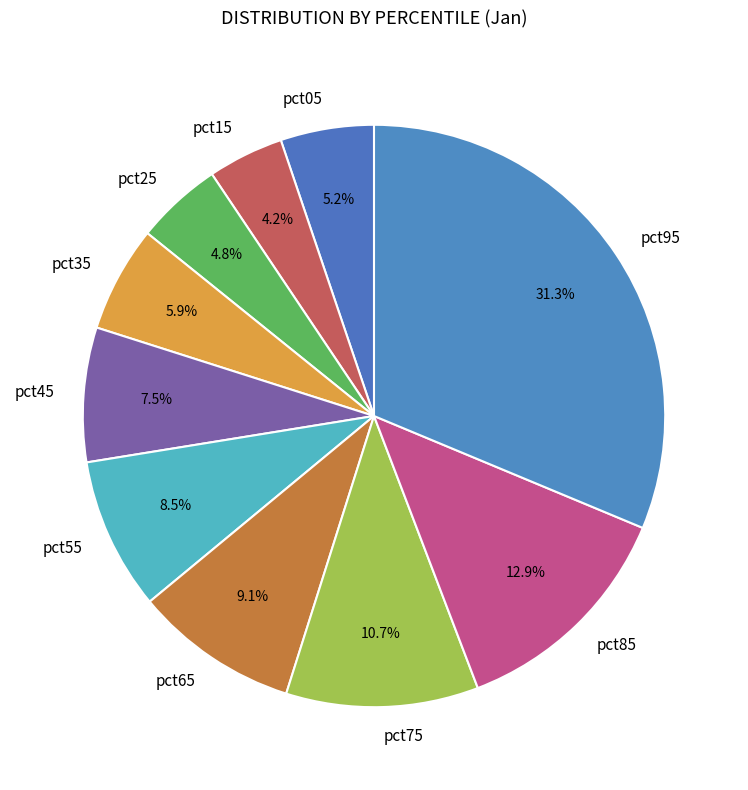

What is the smallest slice in the pie chart?

pct15